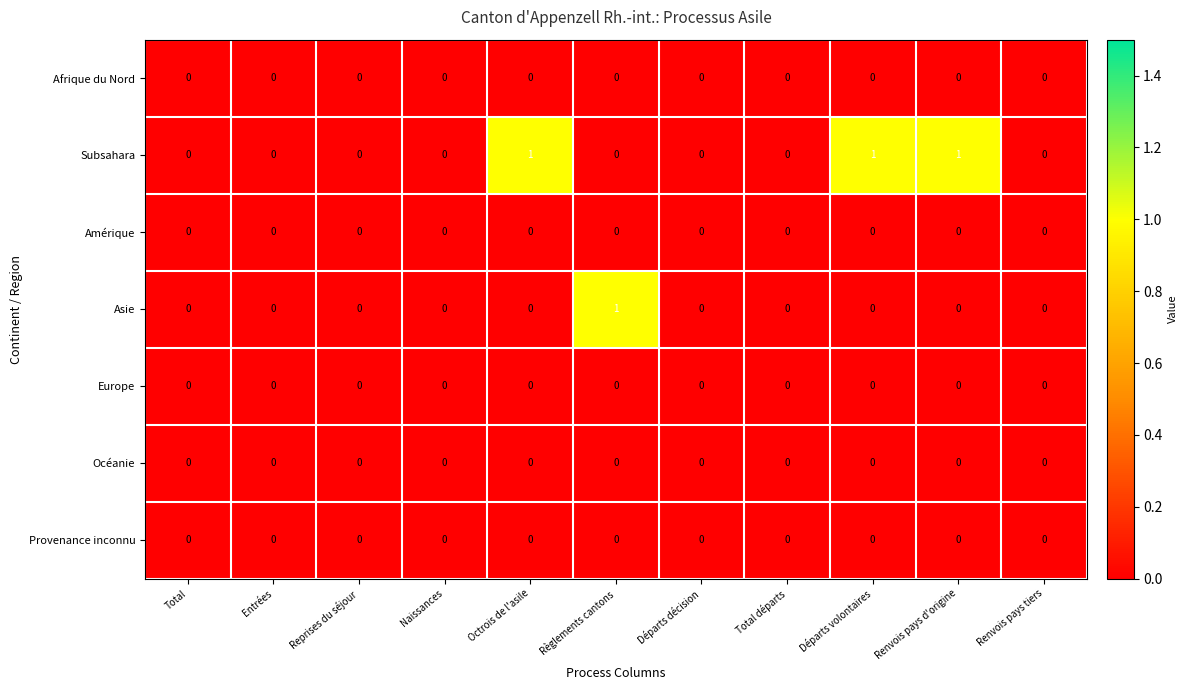

Which series changed the most between Octrois de l'asile and Renvois pays tiers?

Subsahara